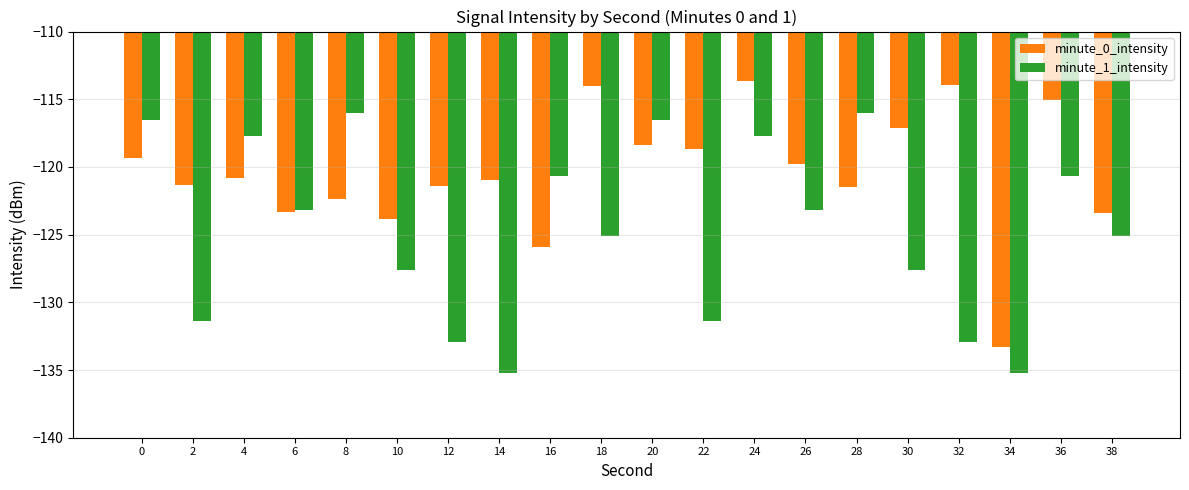

What is the value of the minute_1_intensity bar at the 4th from the left?

-123.2